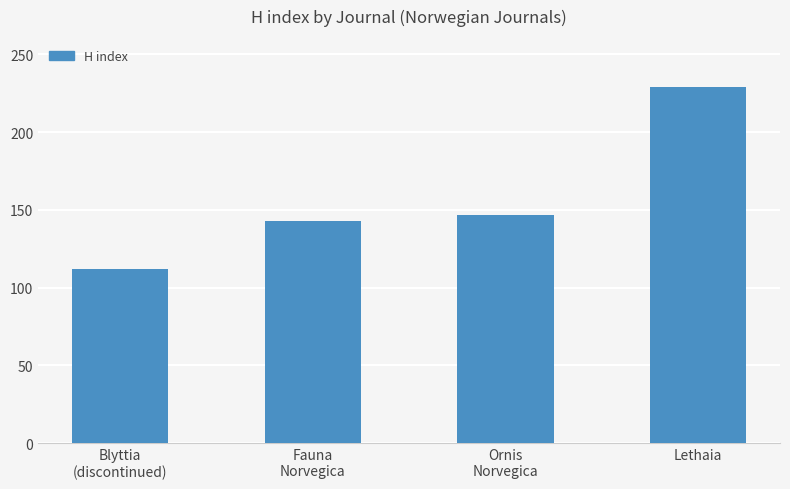

List the labels in order of value, smallest first.

Blyttia
(discontinued), Fauna
Norvegica, Ornis
Norvegica, Lethaia